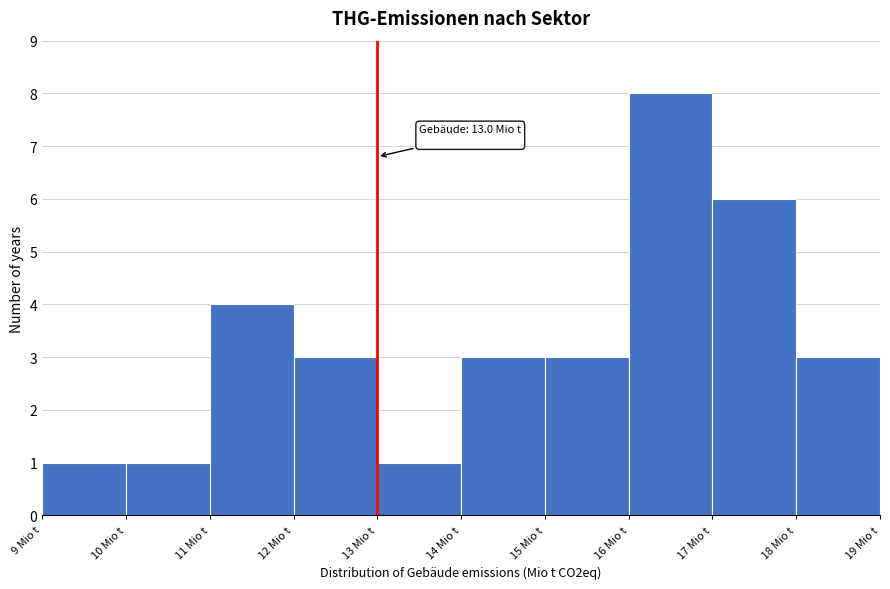

Which range on the x-axis has the tallest bar?

16 to 17